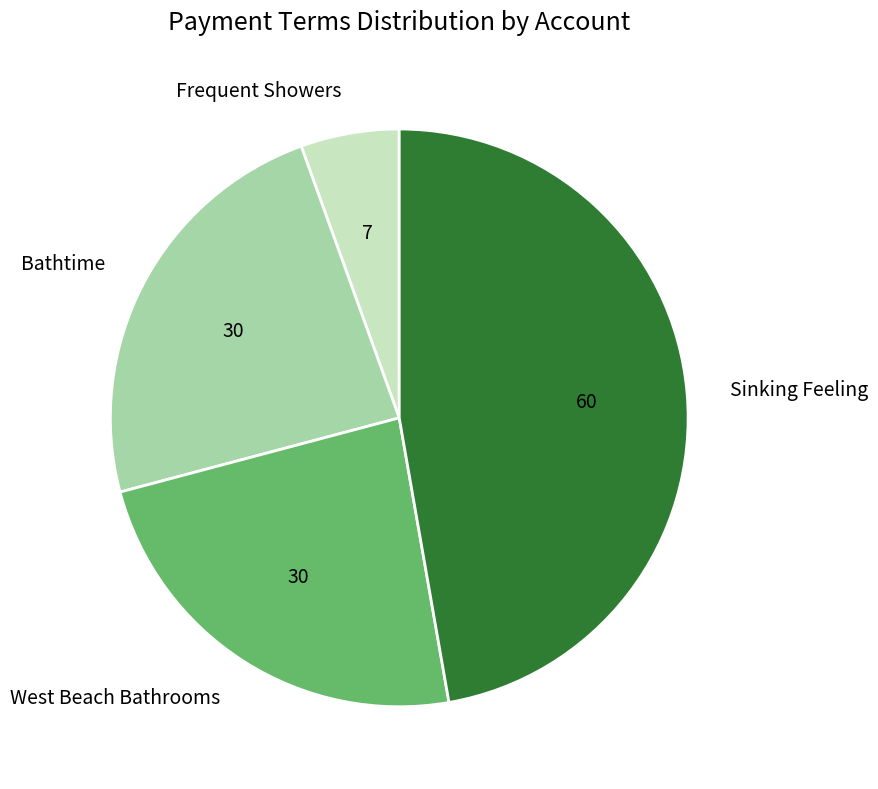

Which slice is the largest?

Sinking Feeling